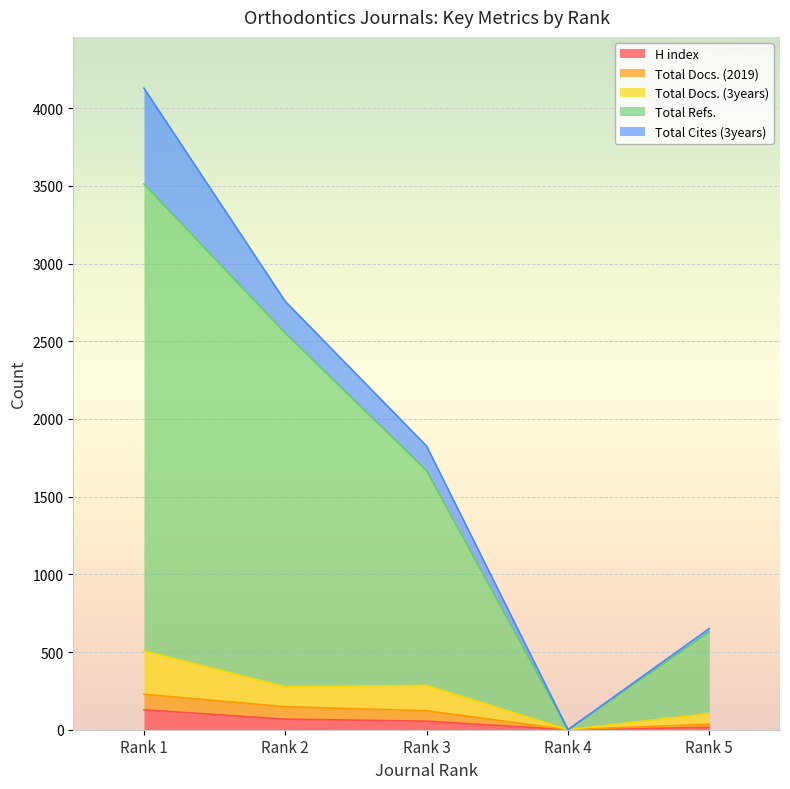

What is the highest value of the H index series?

128